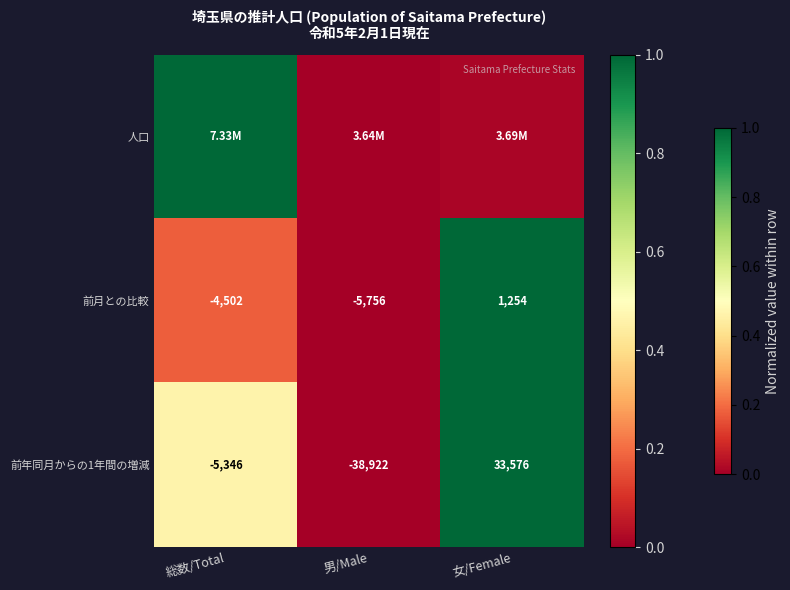

Rank the categories by 前年同月からの1年間の増減 value from highest to lowest.

女/Female, 総数/Total, 男/Male